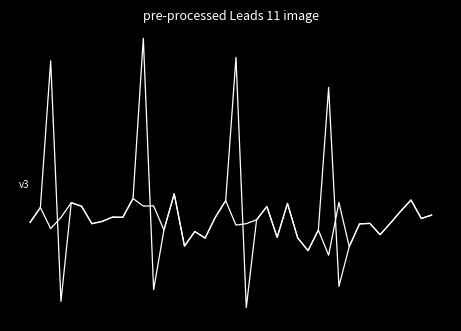

List the labels in order of value, largest first.

11, 20, 2, 29, 14, 10, 37, 19, 4, 25, 5, 23, 1, 36, 39, 8, 18, 9, 38, 22, 7, 0, 35, 33, 6, 32, 13, 28, 16, 34, 24, 17, 26, 15, 31, 27, 30, 12, 3, 21